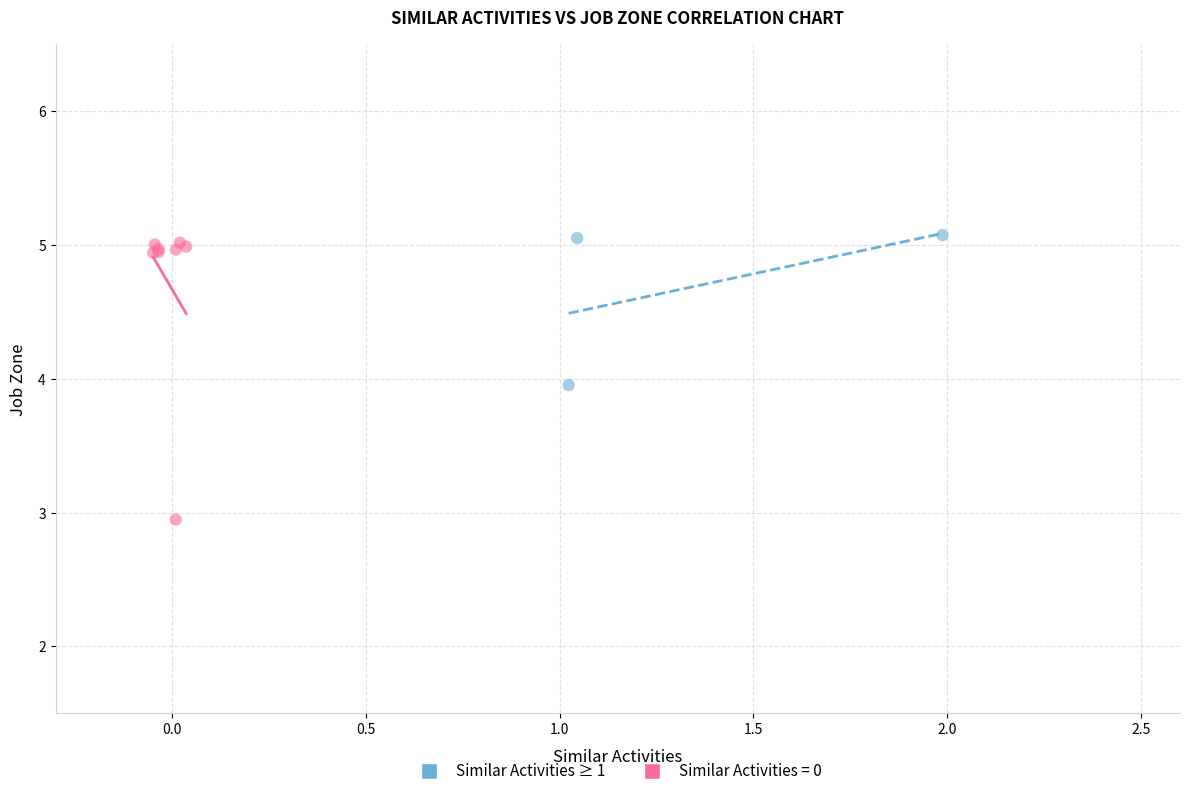

Which series has the largest Y range (max minus min)?

Similar Activities = 0